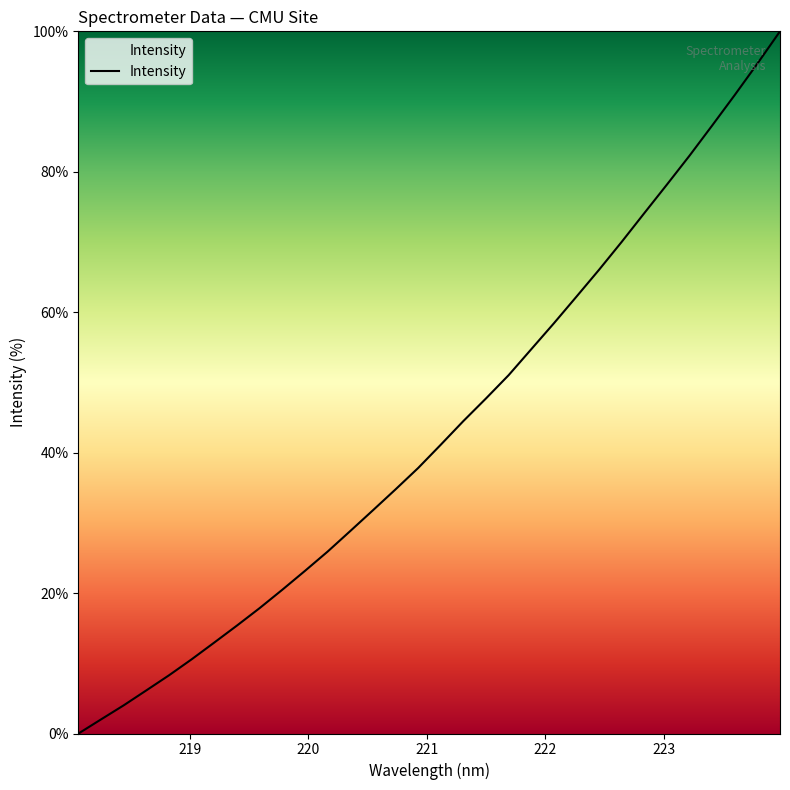

What is the maximum value shown in the chart?

100.0